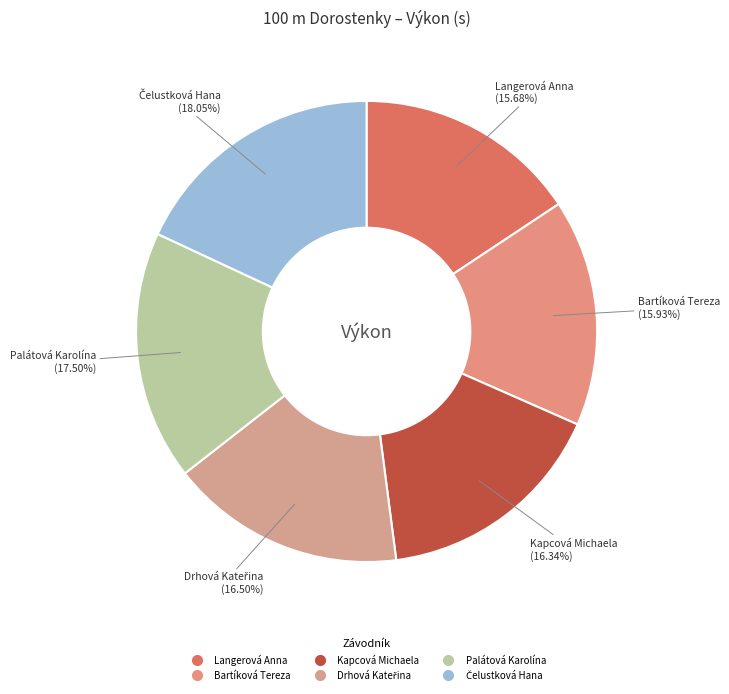

To the nearest percent, what is the average slice percentage?

17%